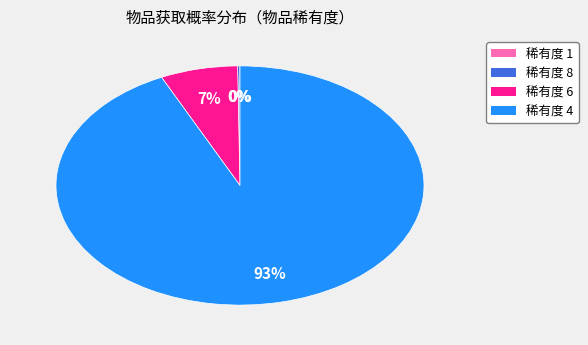

Is there any slice that represents more than half of the pie?

Yes